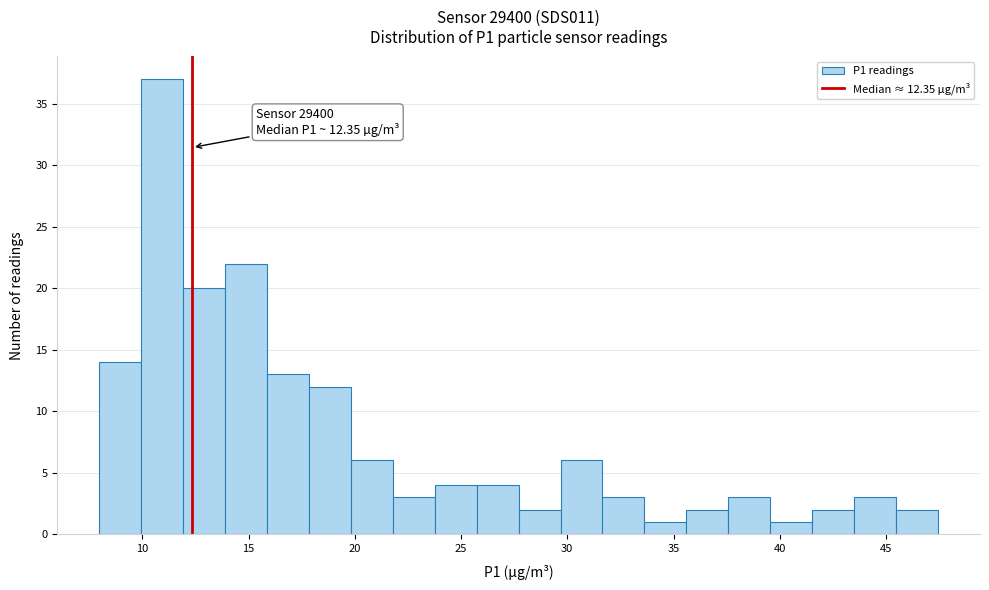

Around what value on the x-axis is the tallest bar? Give the approximate position of its centre, as read against the axis.

11.0